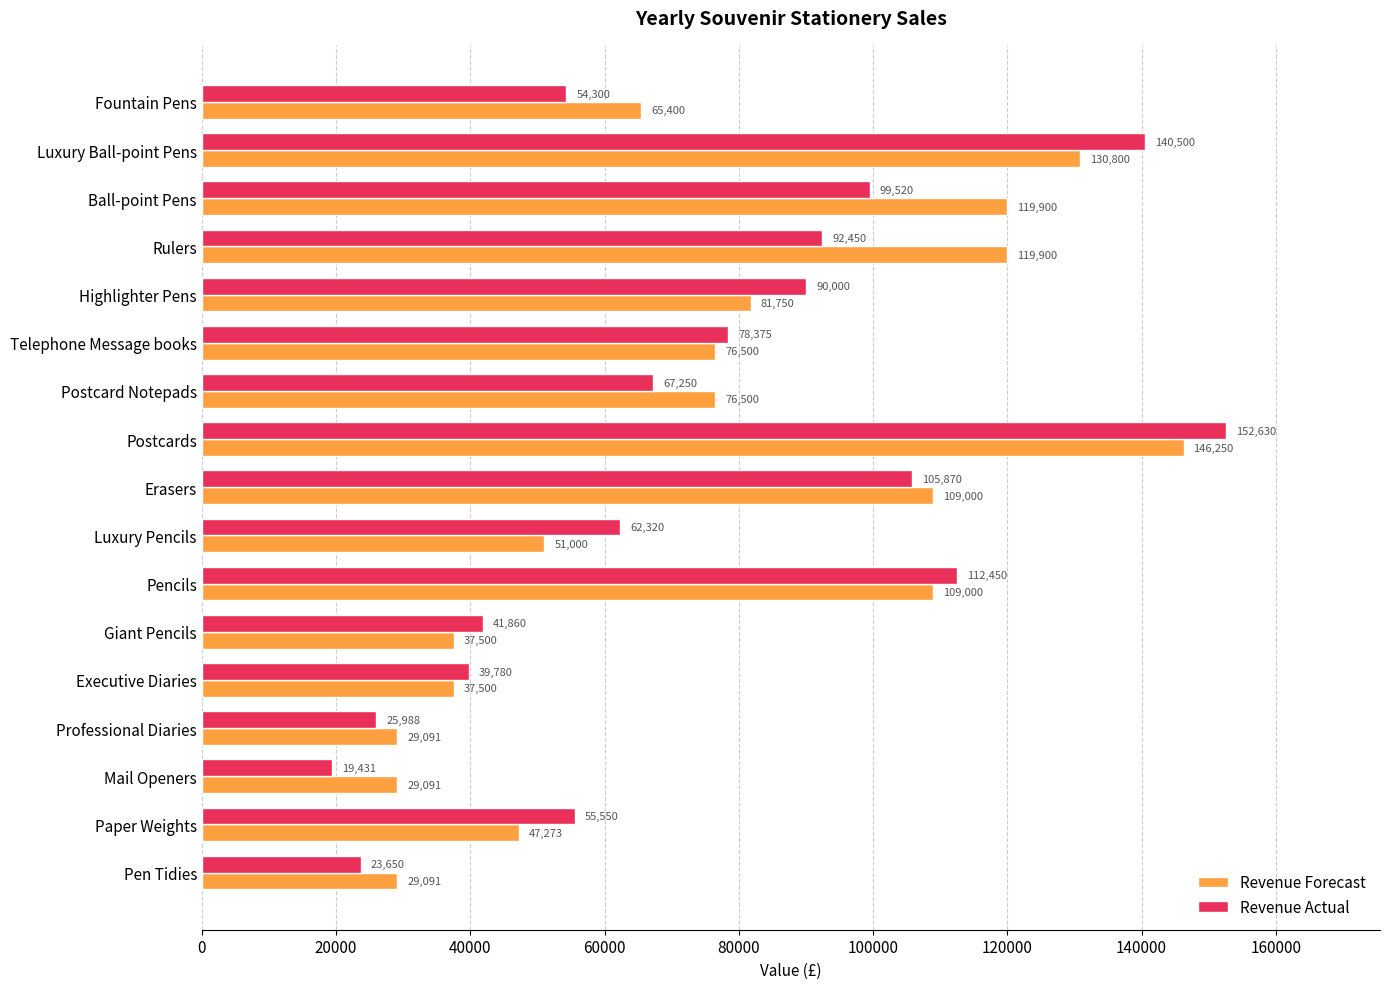

The Revenue Actual series shows 5501 at Mail Openers. True or false?

False